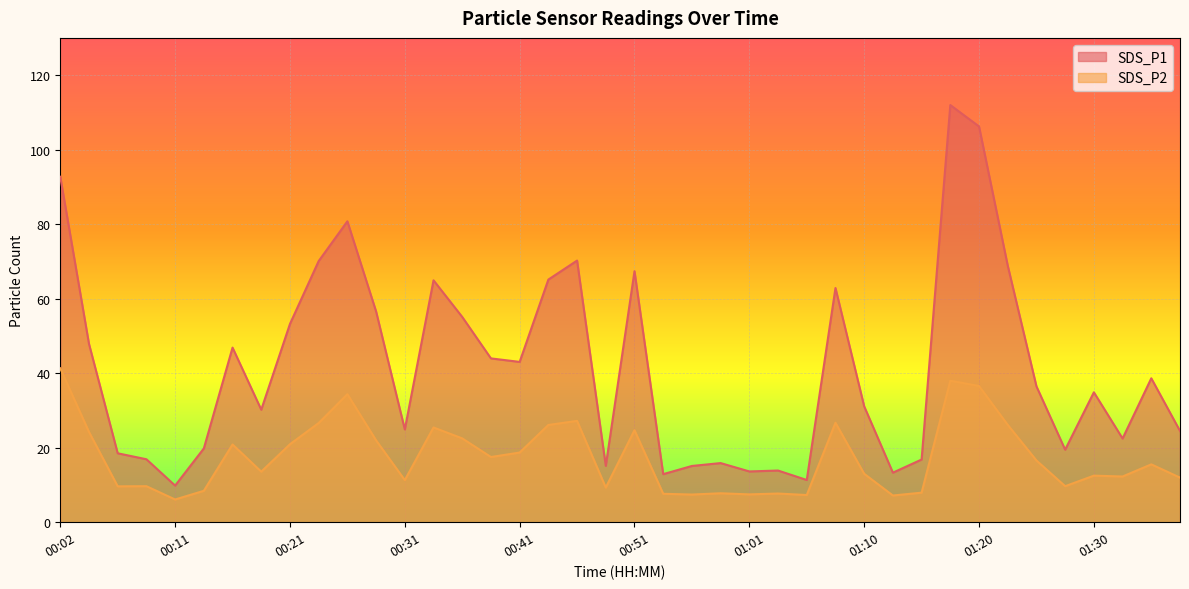

What is the approximate value of SDS_P1 at 01:20?

106.2